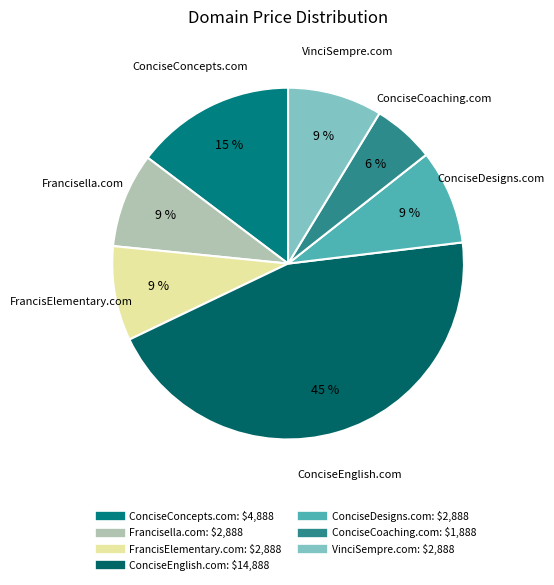

What percentage is the Francisella.com slice, to the nearest percent?

9%